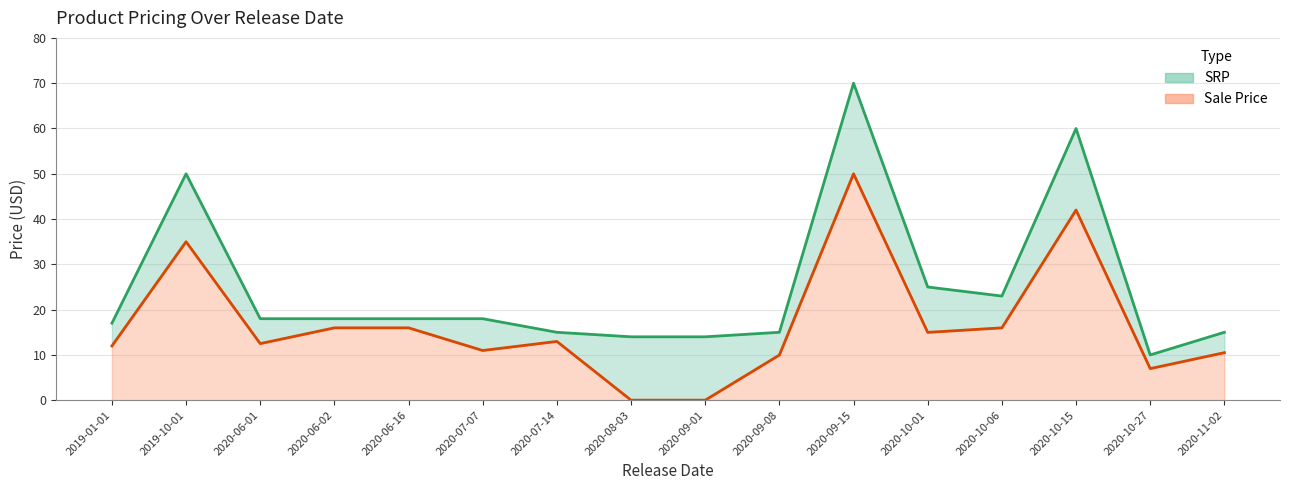

What position from the left is 2020-07-07?

6